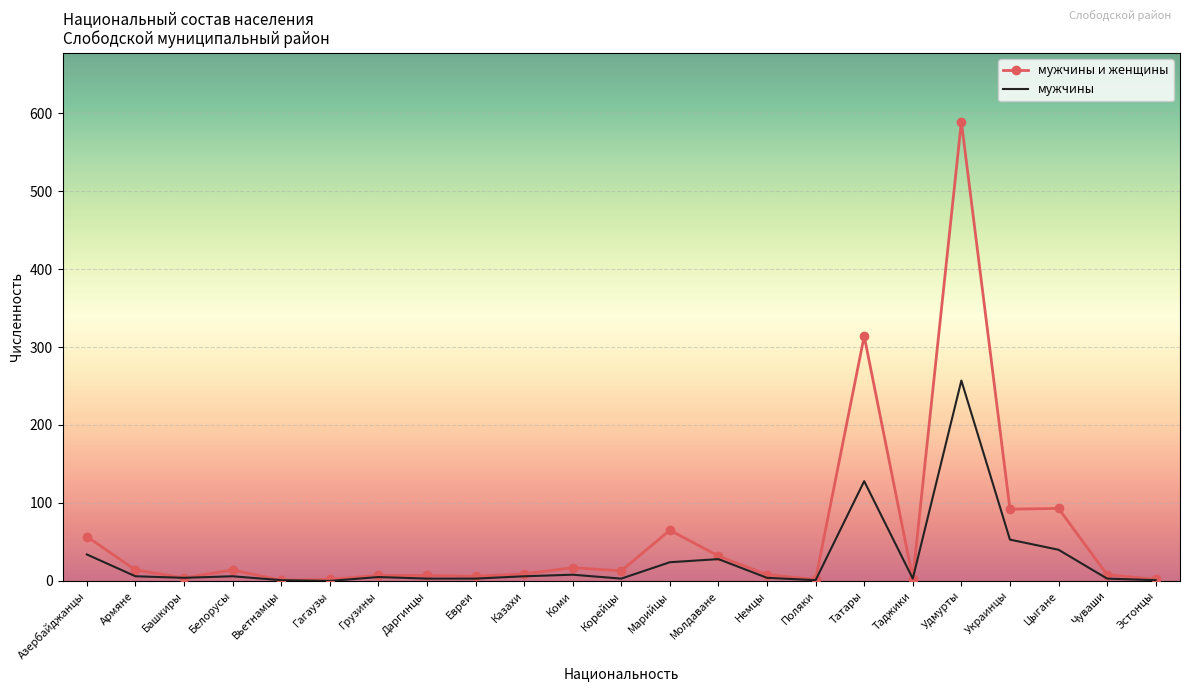

What is the average value of the мужчины series?

27